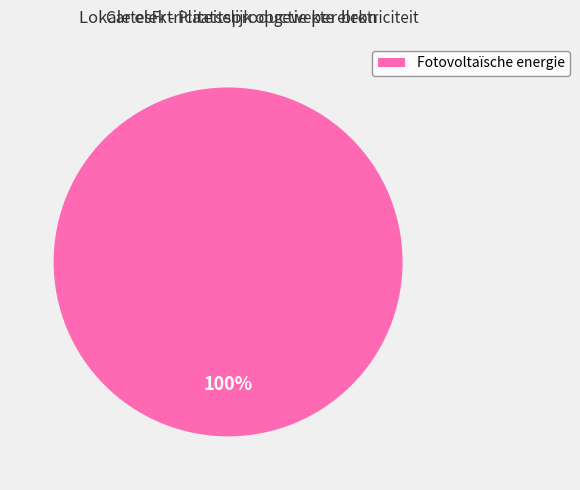

Rank the categories by value from highest to lowest.

Fotovoltaïsche energie